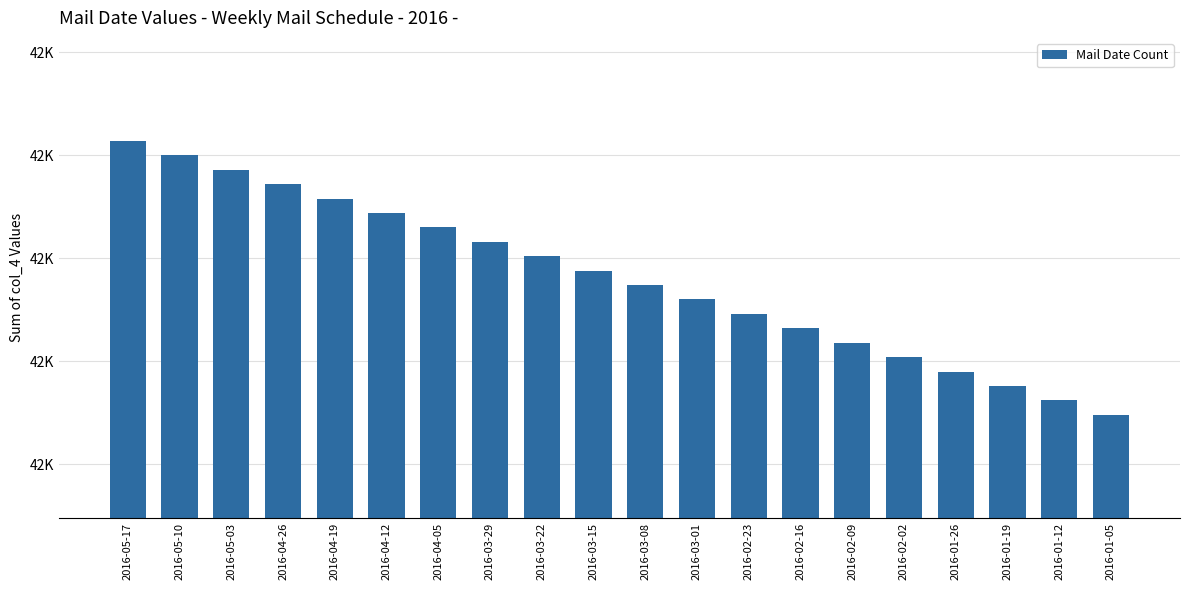

Which has a higher value, 2016-03-15 or 2016-01-19?

2016-03-15